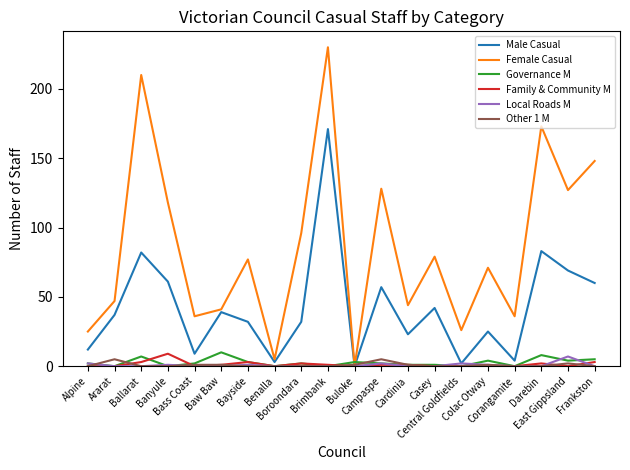

Which series has the widest spread of values?

Female Casual